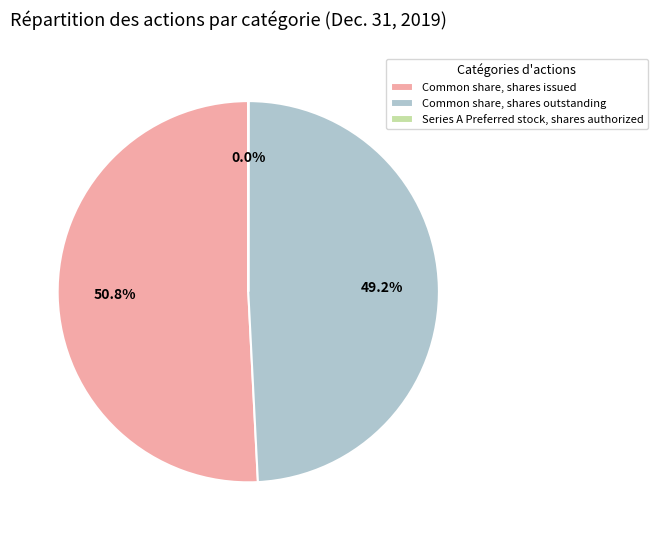

How much of the chart is everything except Common share, shares outstanding?

50.8%